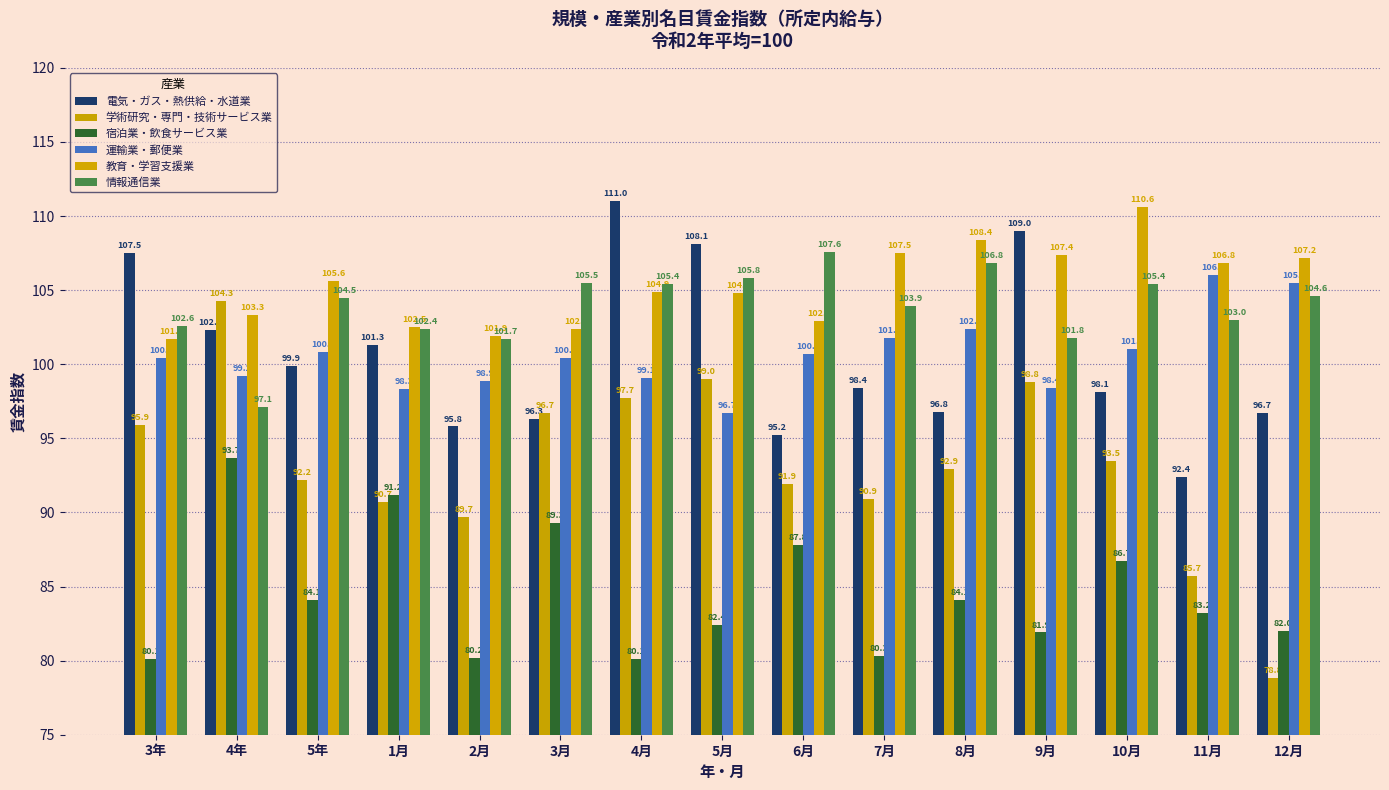

Rank the series by their maximum value, from lowest to highest.

宿泊業・飲食サービス業, 学術研究・専門・技術サービス業, 運輸業・郵便業, 情報通信業, 教育・学習支援業, 電気・ガス・熱供給・水道業